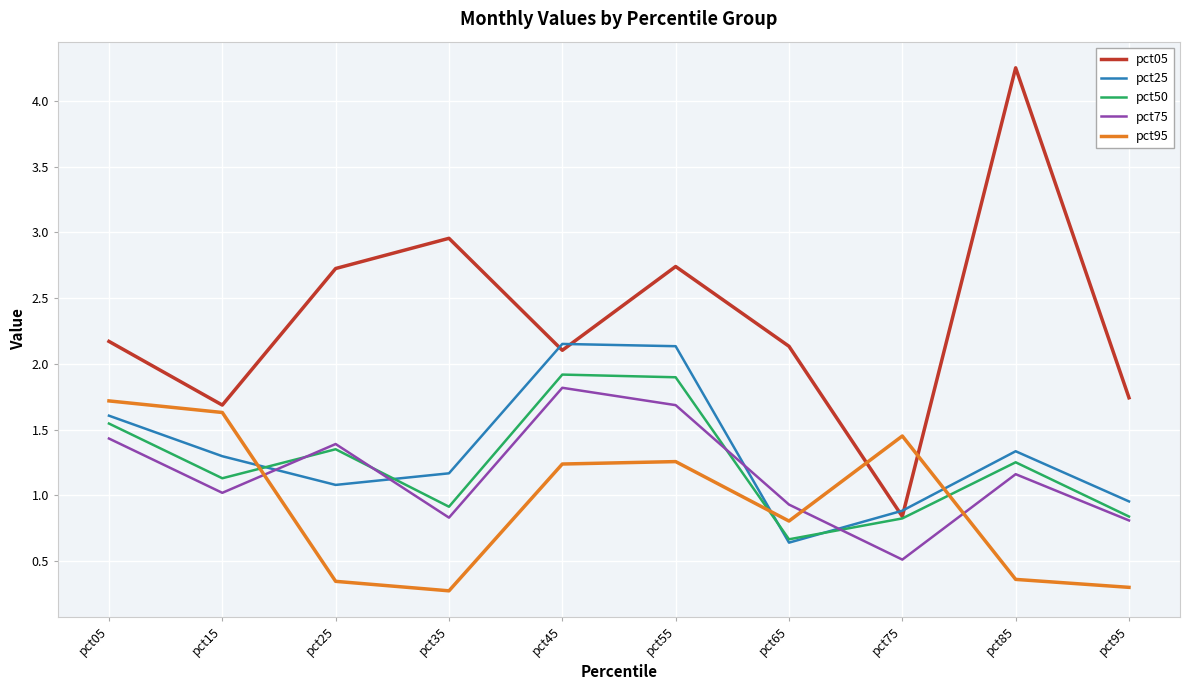

Which series has the largest total across all categories?

pct05